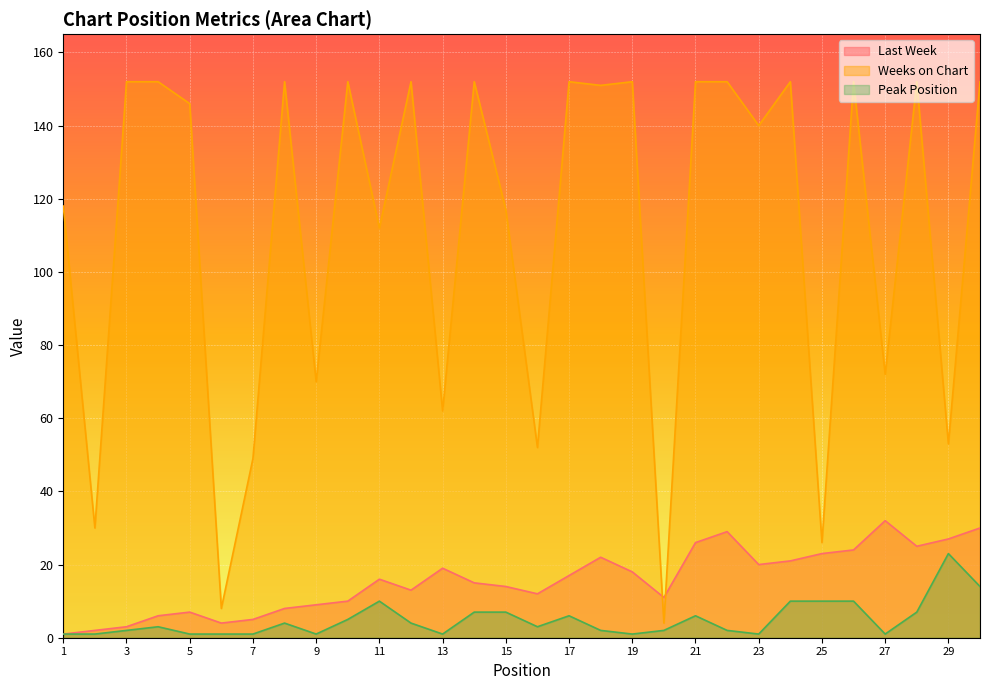

Read the Last Week value at 12, to the nearest 5.

15